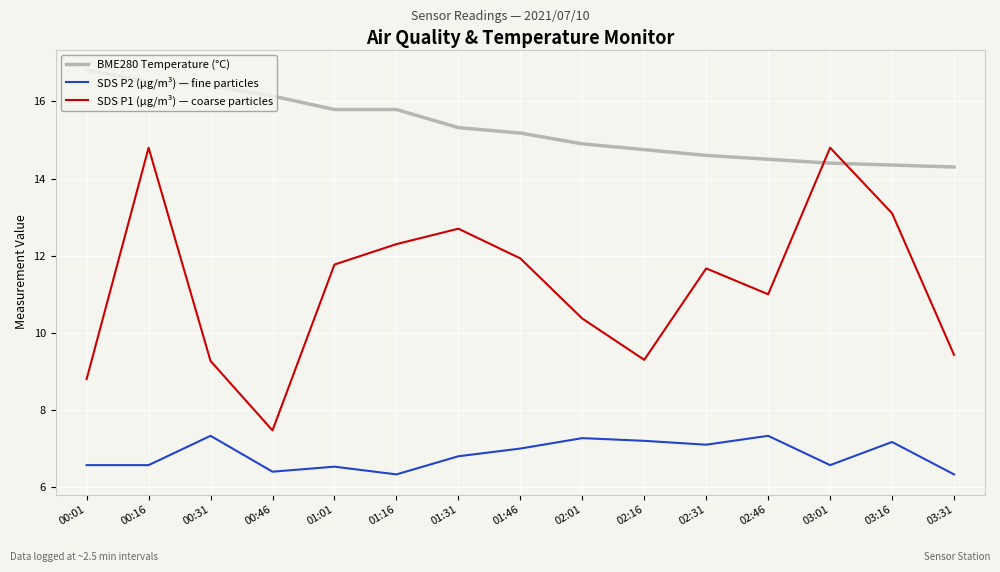

Is this an area chart (filled region under the line)?

No